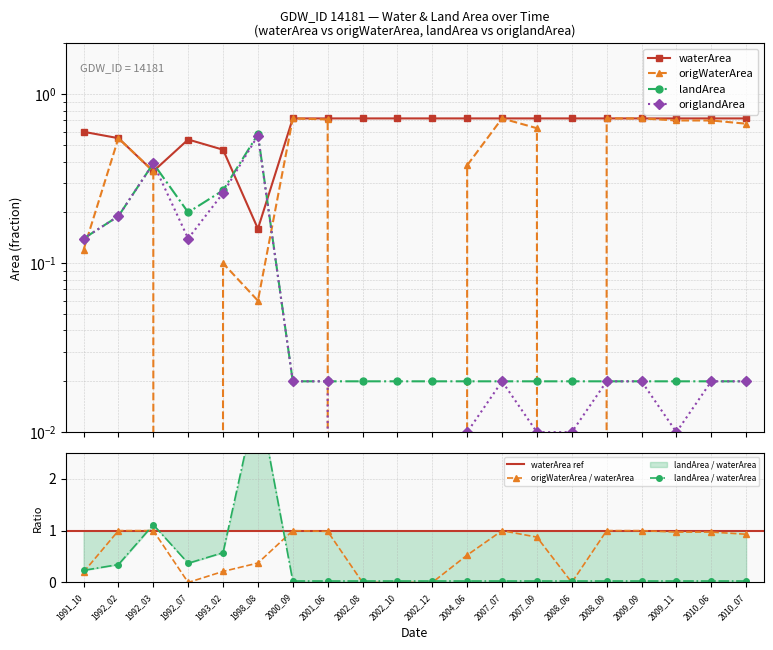

Which has a higher value, 1992_02 or 2008_06?

2008_06